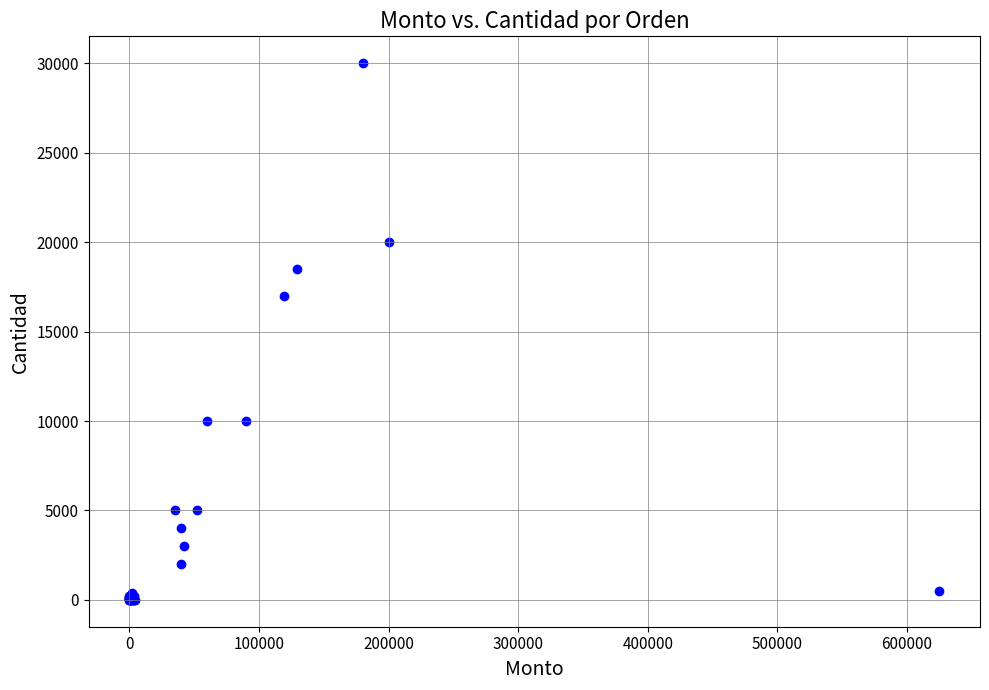

What Y value in the scatter plot is closest to 15001?

17000